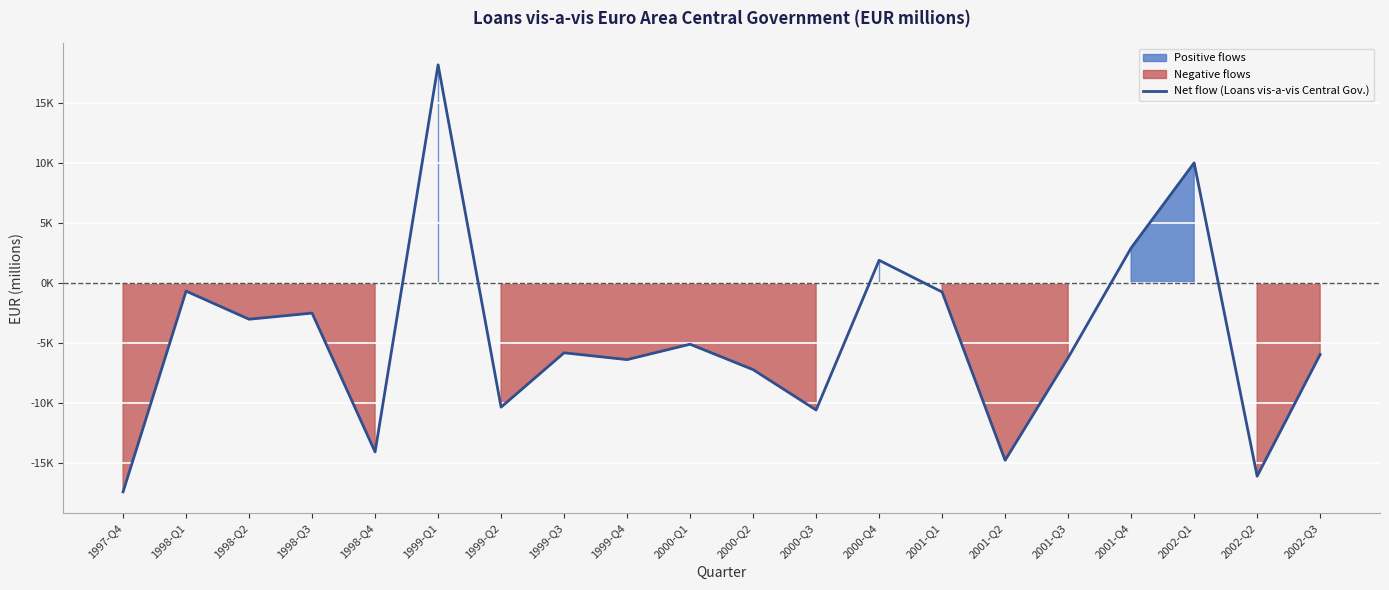

Where is the first local minimum?

1998-Q2